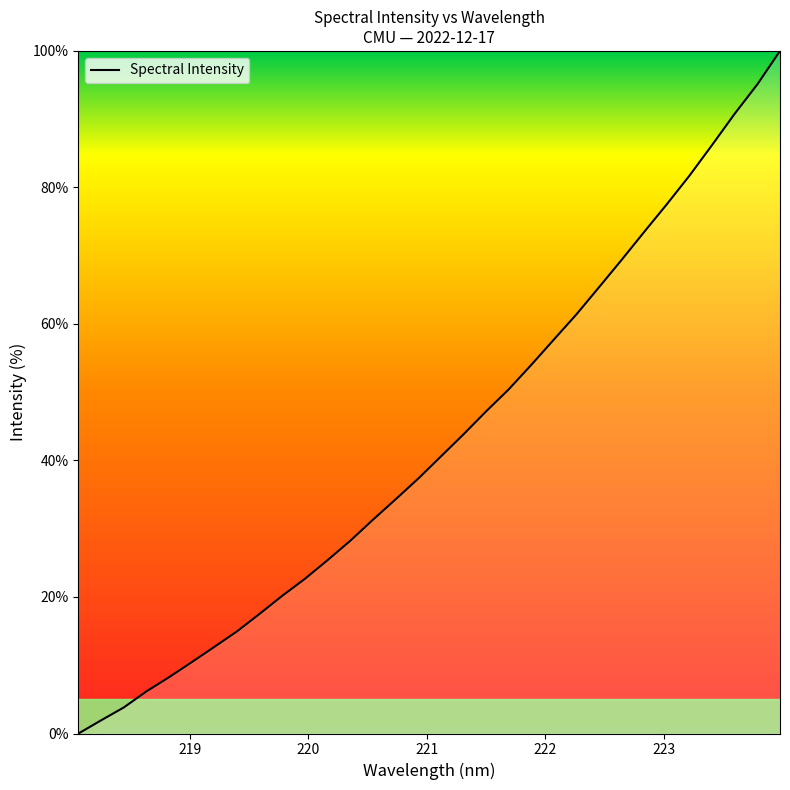

What is the greatest value displayed?

100.0